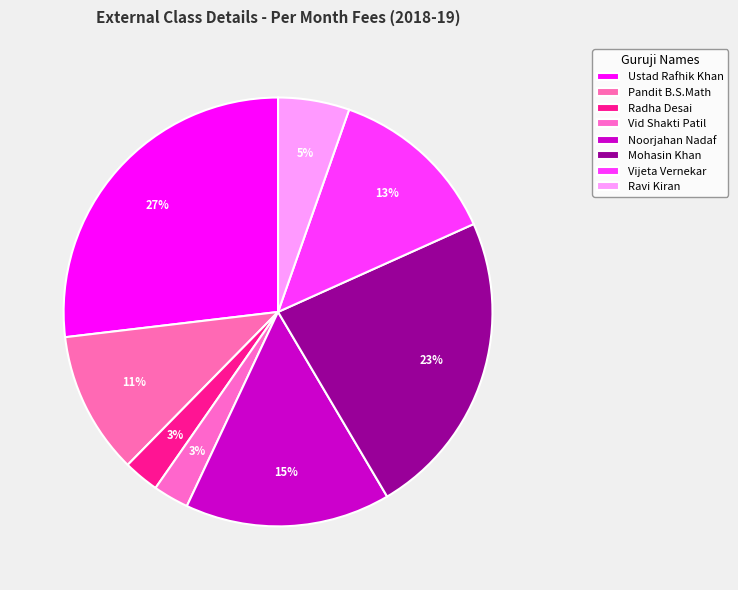

What percentage is NOT represented by Pandit B.S.Math?

89.2%